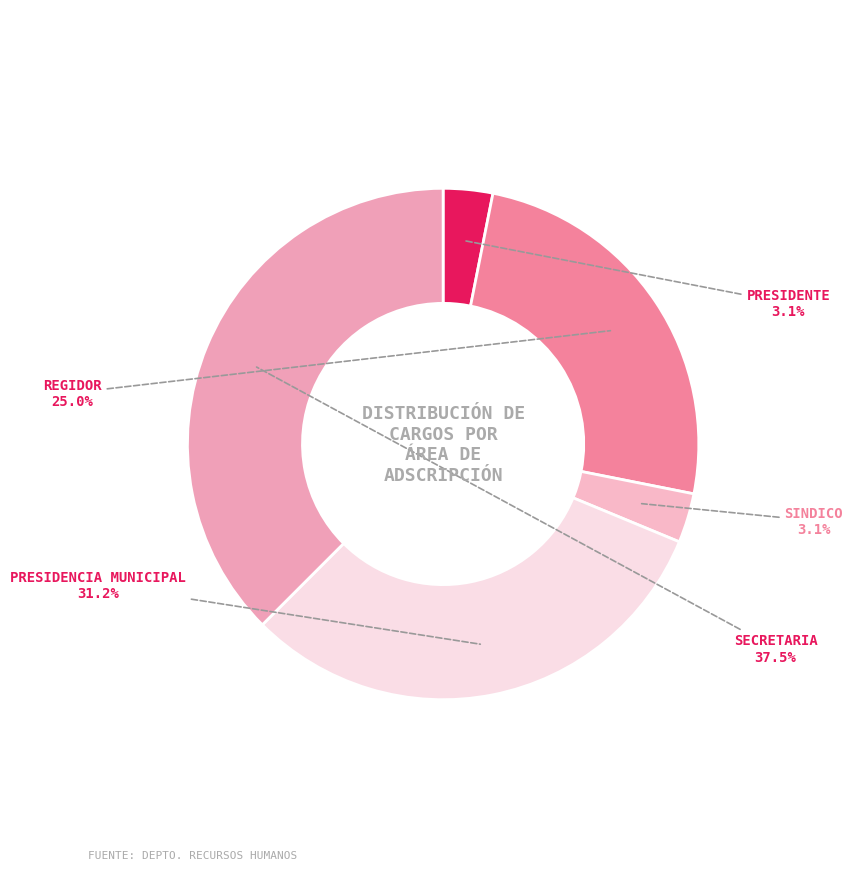

Does SINDICO represent more than half of the total?

No